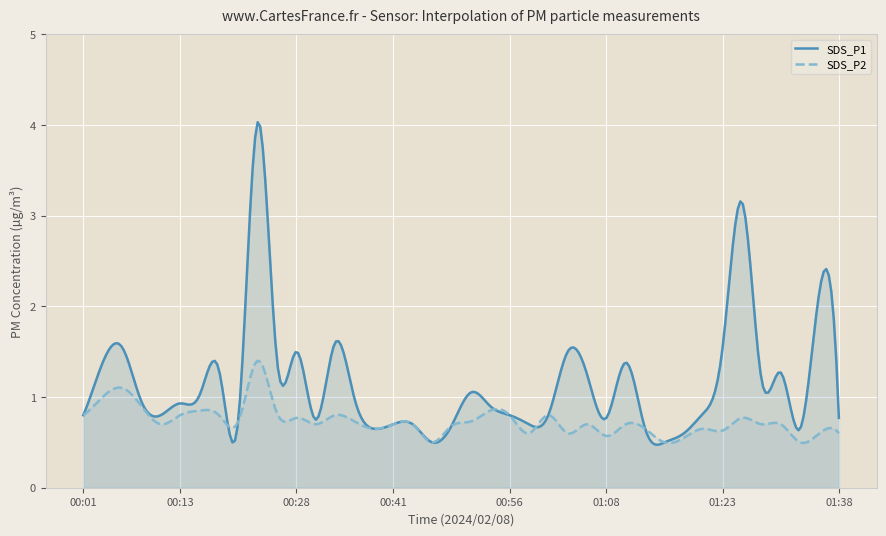

The SDS_P2 series shows 0.9 at 00:48. True or false?

False